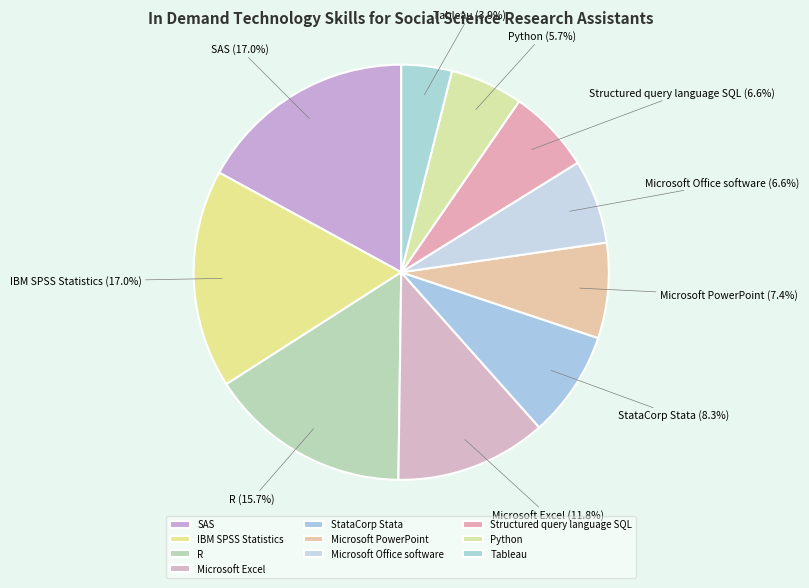

How many slices are in this pie chart?

10